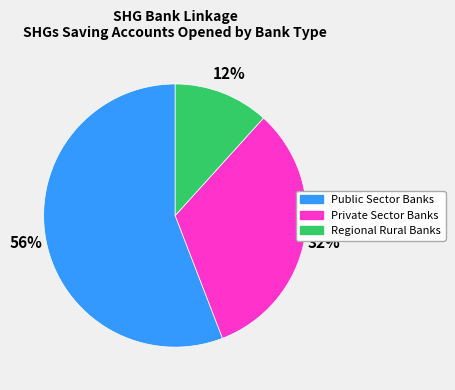

True or false: Regional Rural Banks accounts for 12% of the total.

True